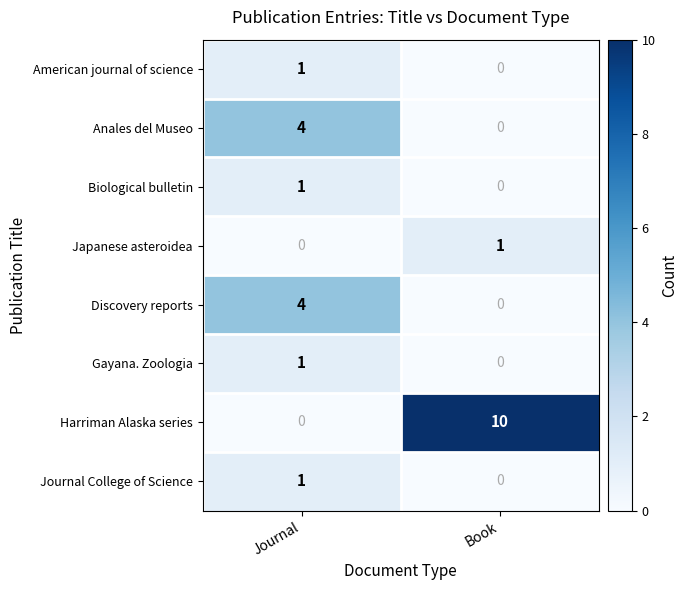

How many values in American journal of science are above zero?

1